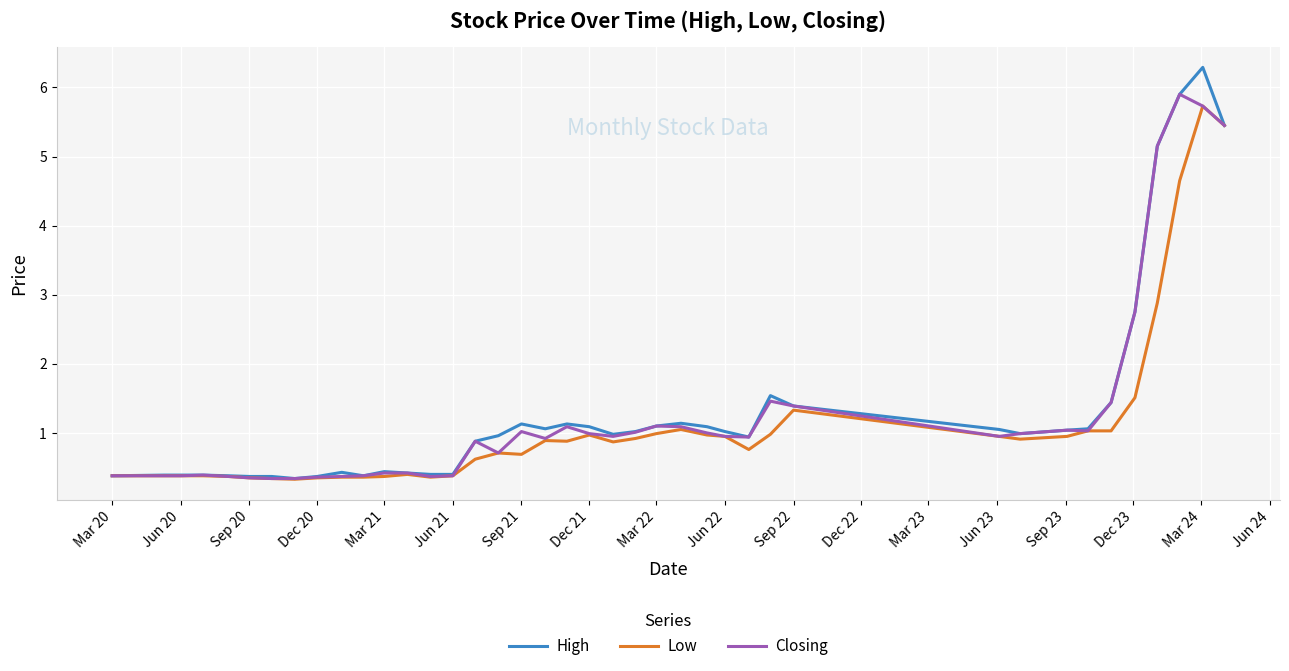

What is the greatest value displayed?

6.3